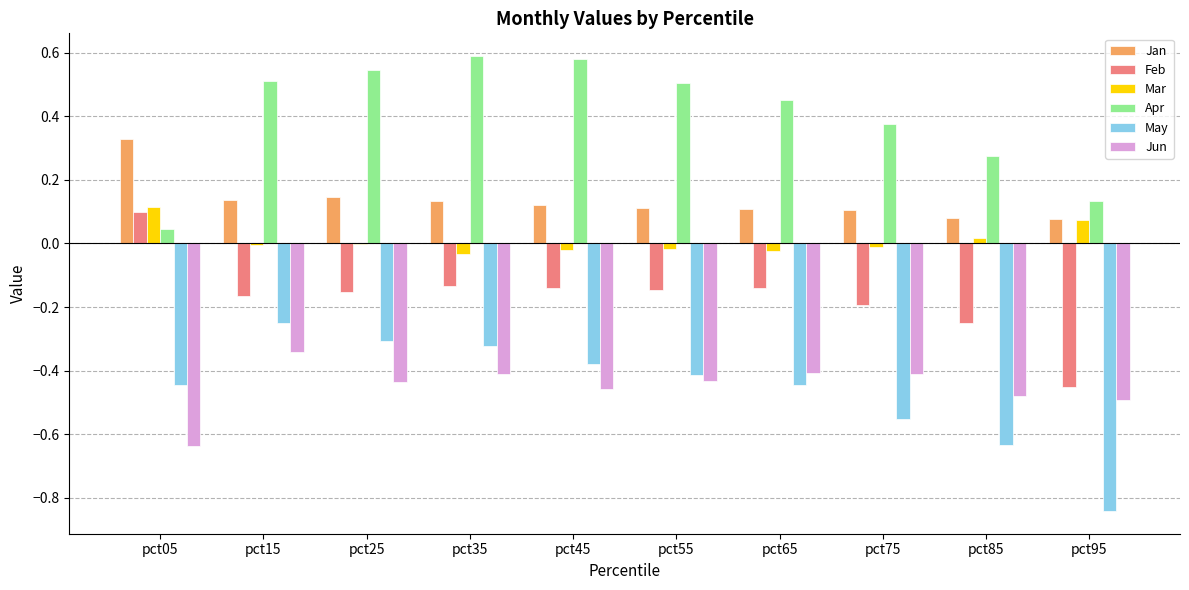

Which series has the widest spread of values?

May